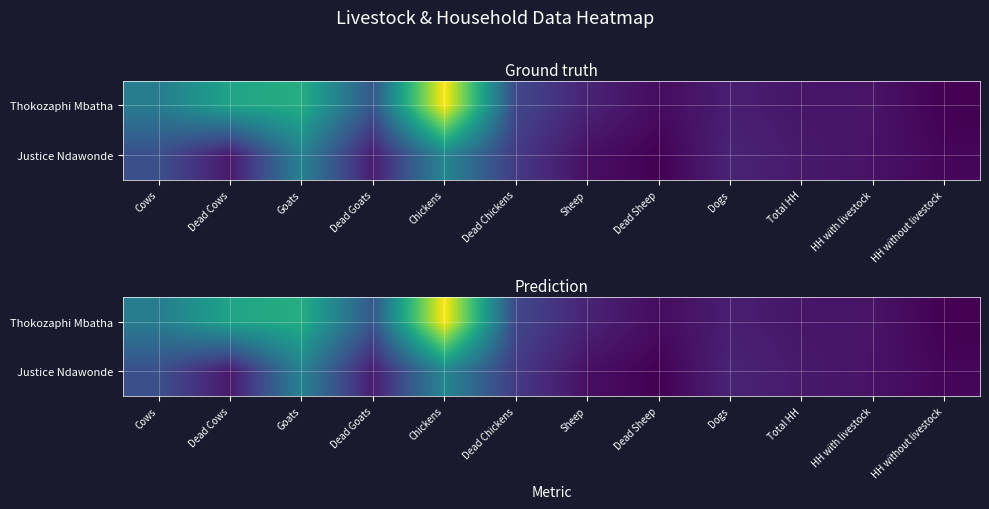

True or false: Justice Ndawonde has a value of 157 at Dogs.

True